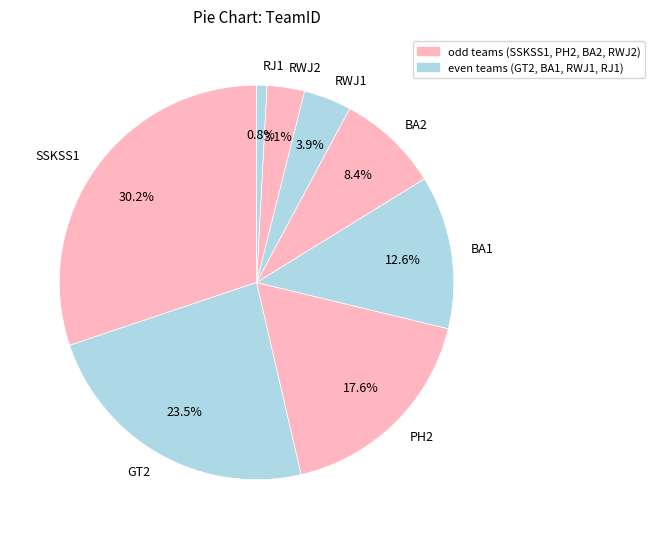

Does BA2 represent more than half of the total?

No